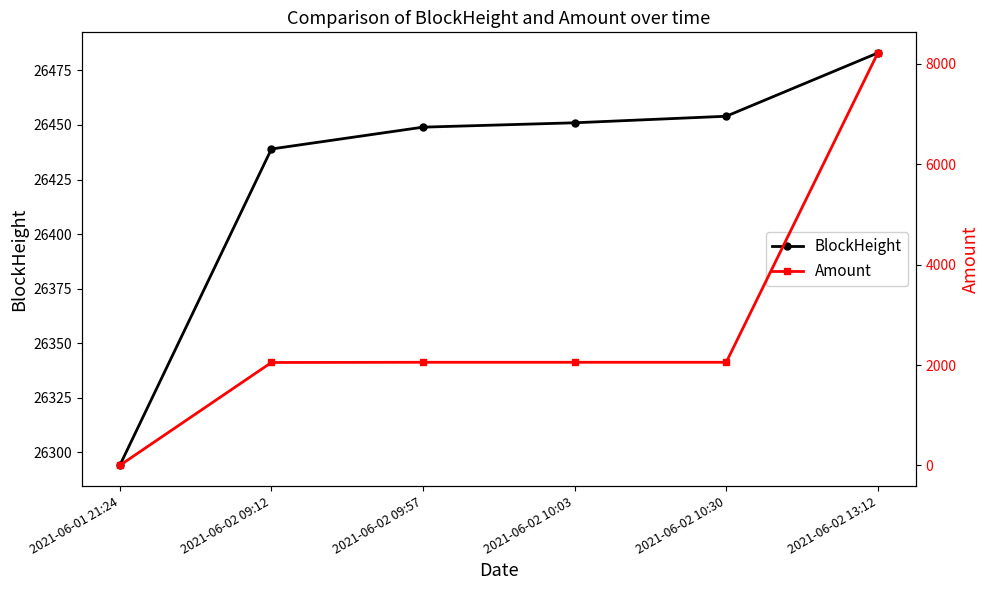

What position from the left is 2021-06-02 13:12?

6